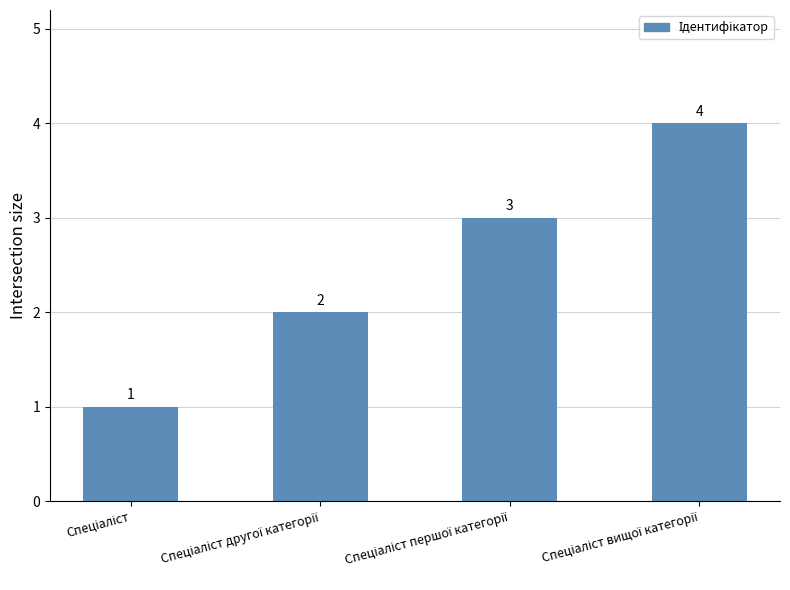

Does the chart contain any negative values?

No